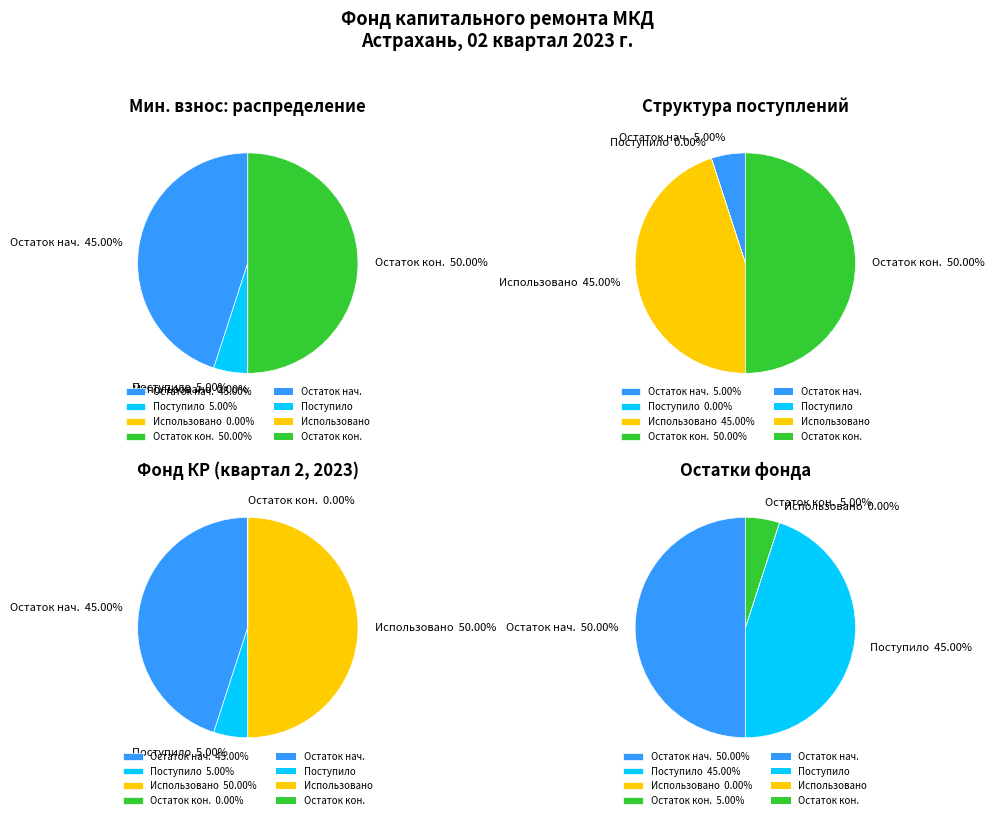

Is there a majority slice in this chart?

No